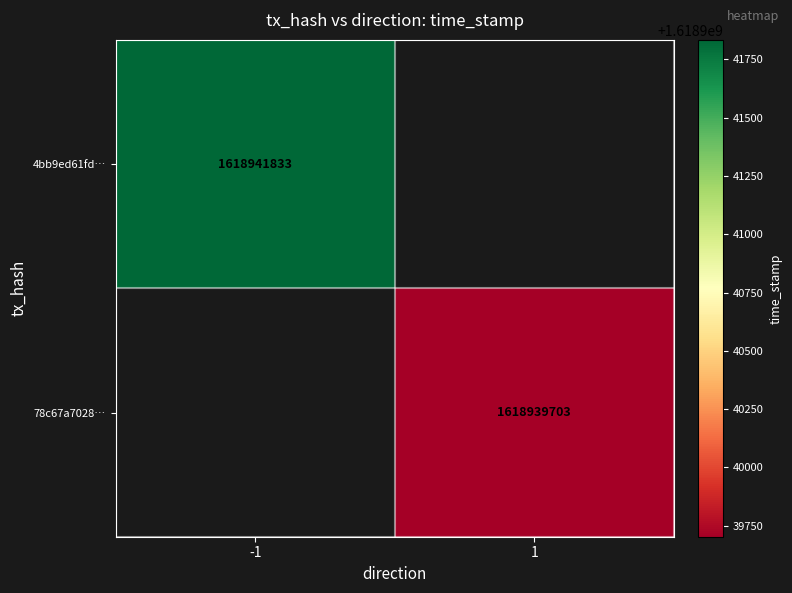

True or false: 4bb9ed61fd… has a value of 1618941833 at -1.

True